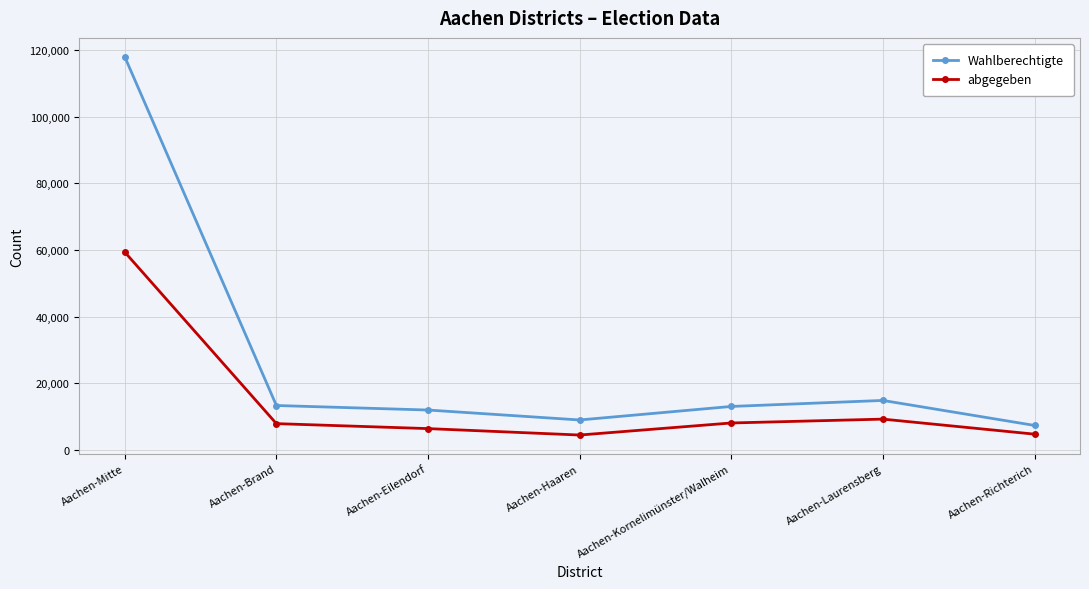

Which series has the widest spread of values?

Wahlberechtigte